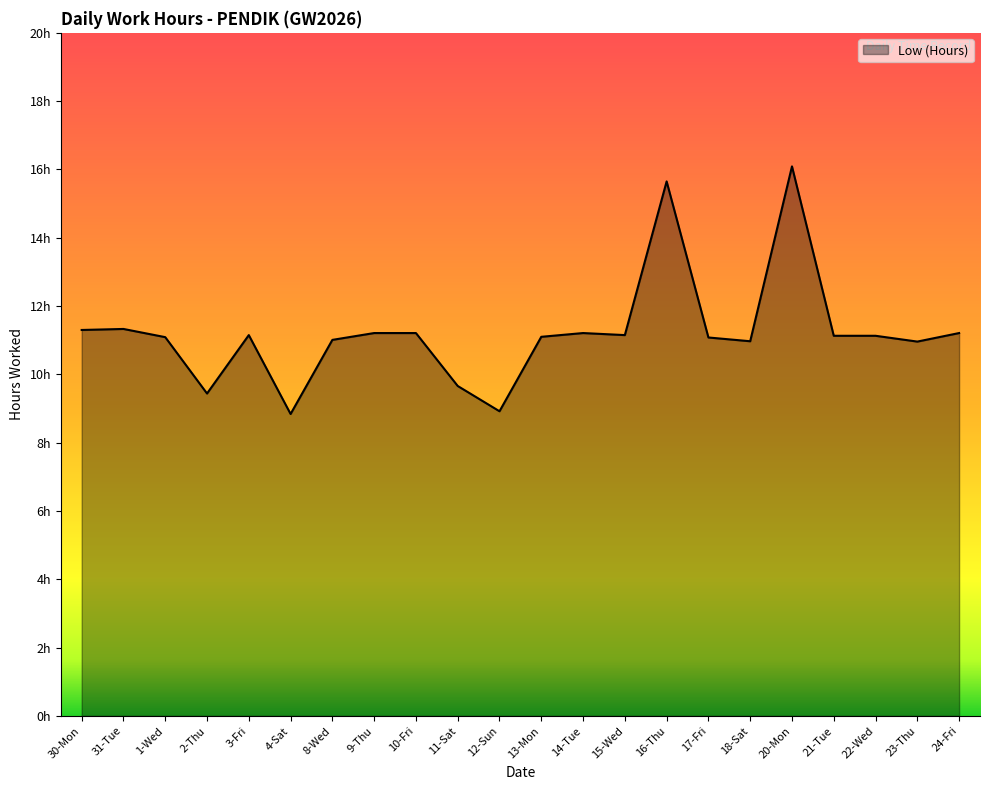

Does the chart have visible grid lines?

No